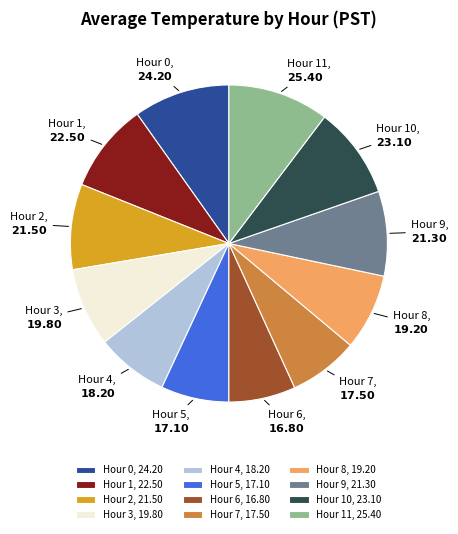

Does Hour 10 represent more than half of the total?

No